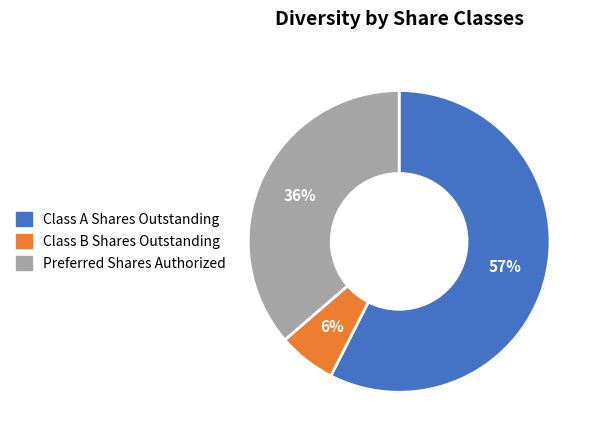

How many segments does this pie chart have?

3